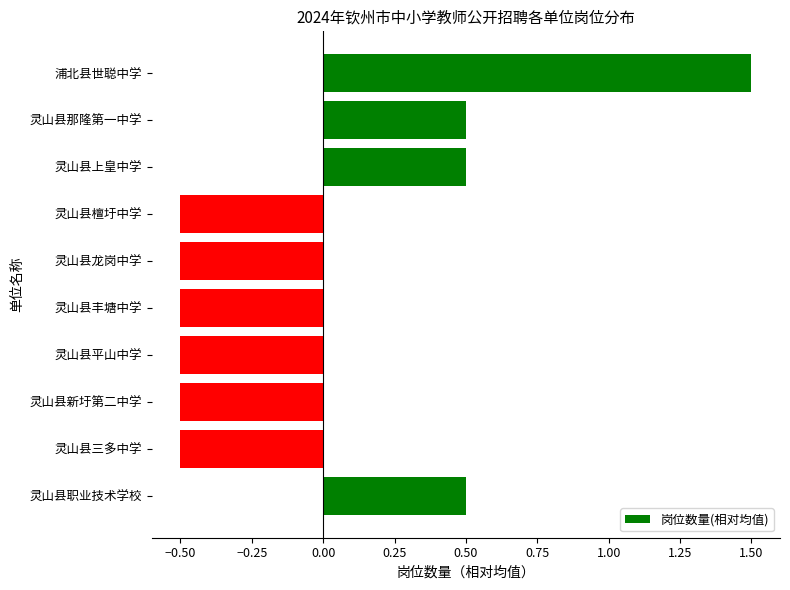

How many values are between 0 and 1?

3